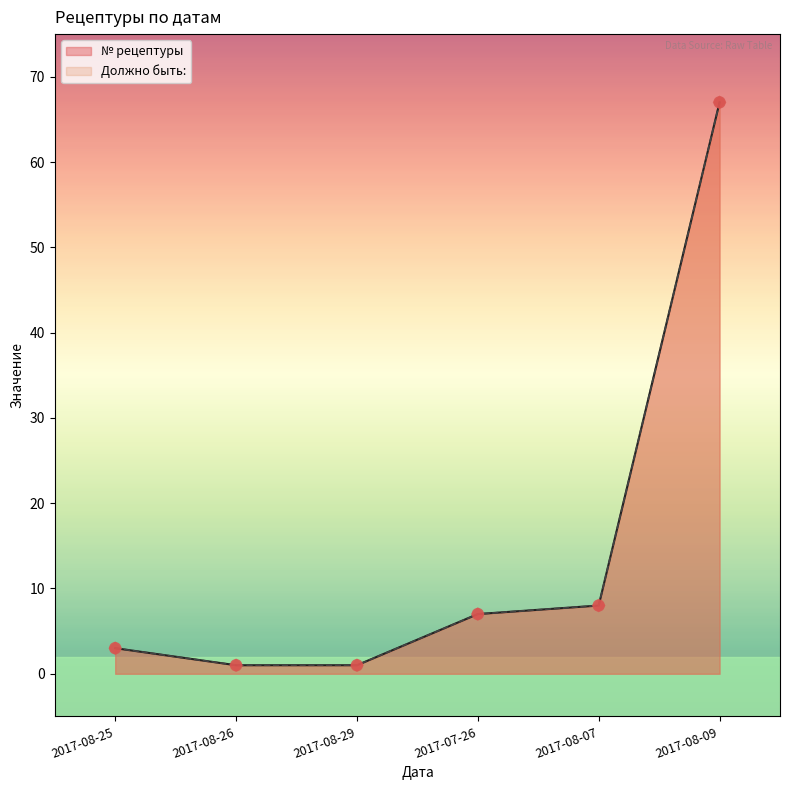

What is the total value across all series at 2017-08-26?

2